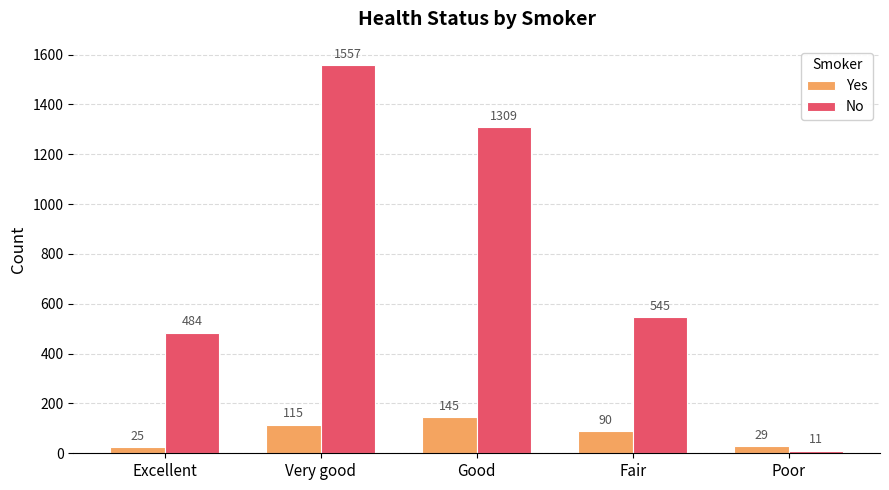

What position from the left is Good?

3